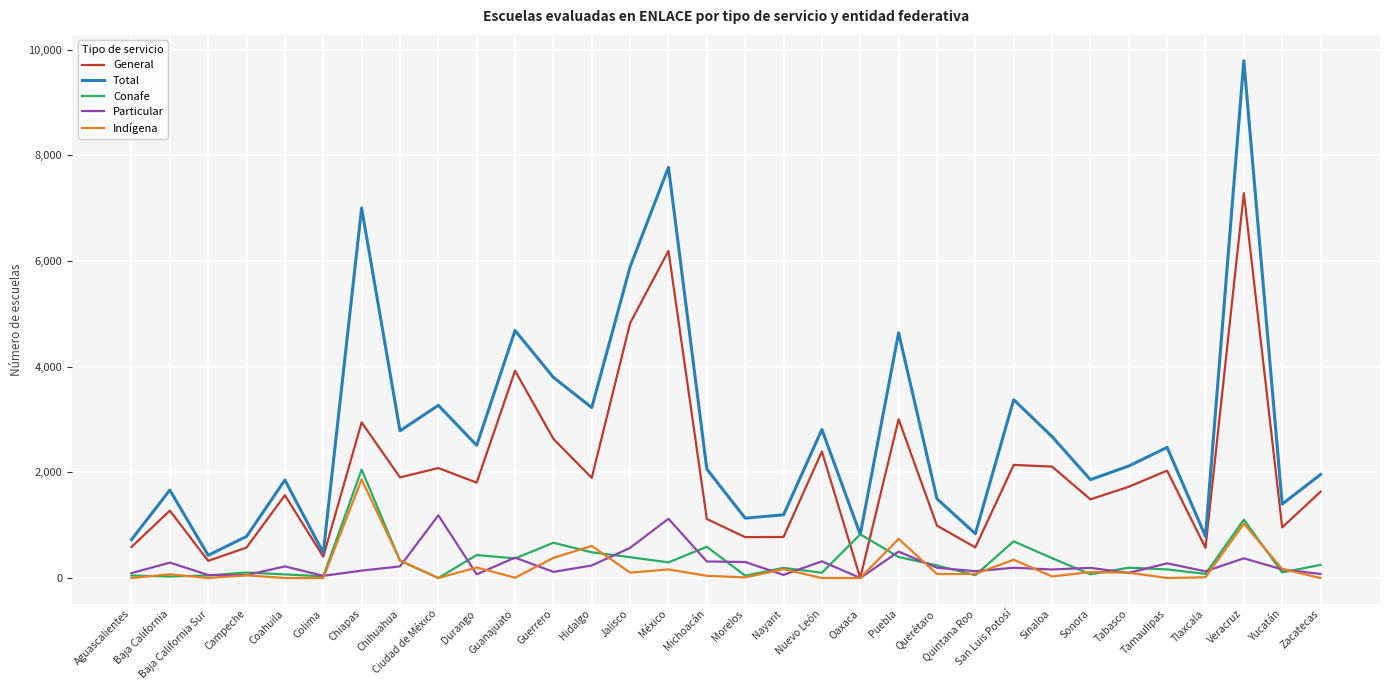

Which series changed the most between Hidalgo and Tlaxcala?

Total